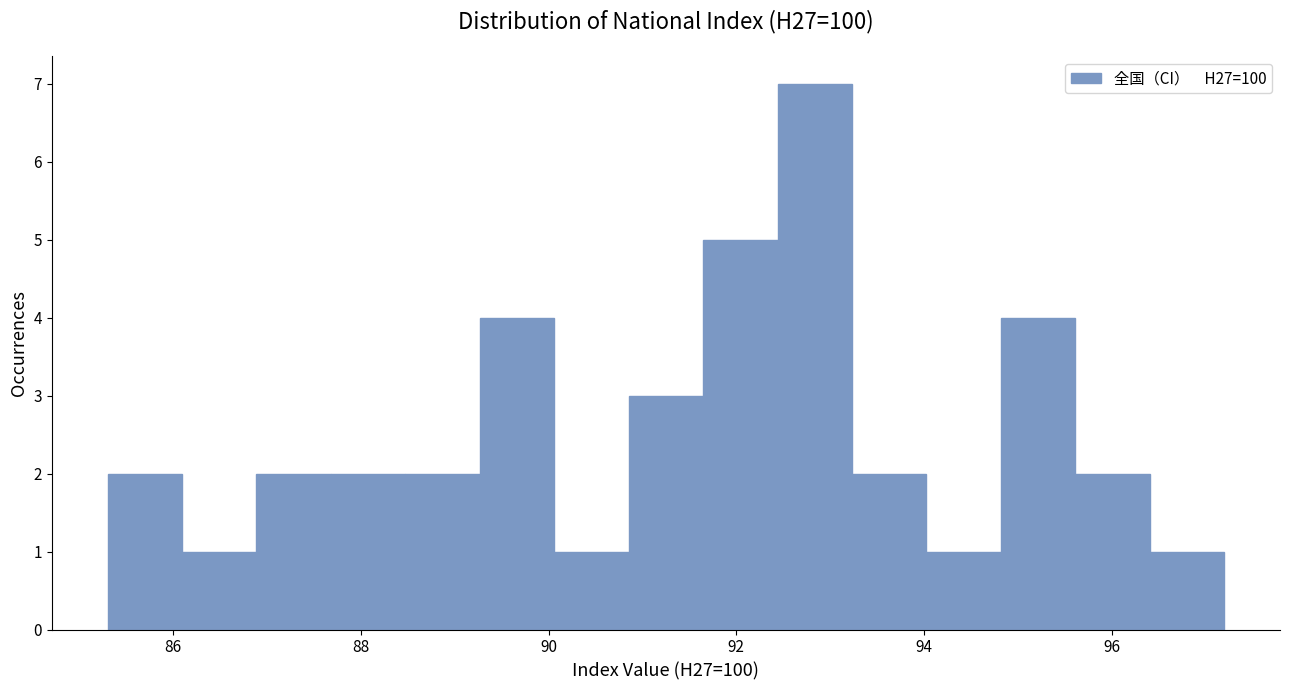

Read against the x-axis, roughly where is the centre of the tallest bar?

92.8